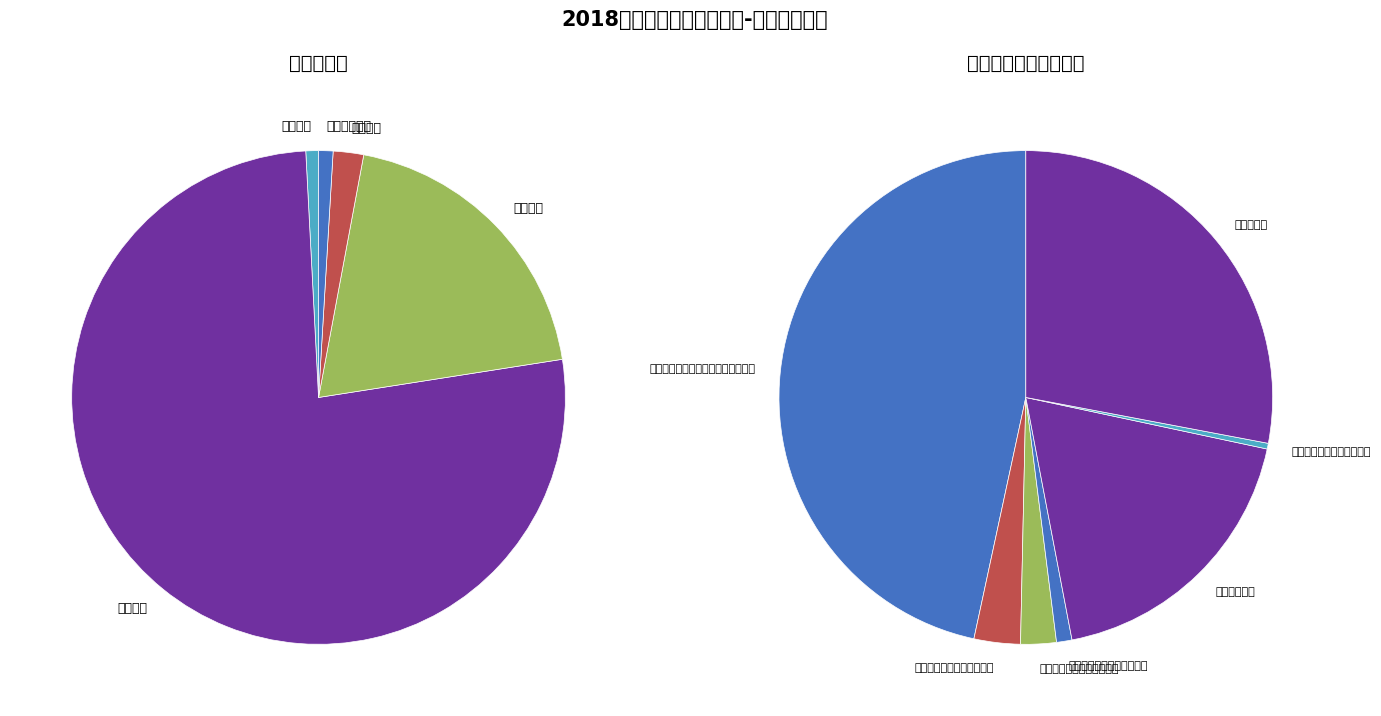

Which category has the smallest portion of the pie?

其他行政事业单位医疗支出